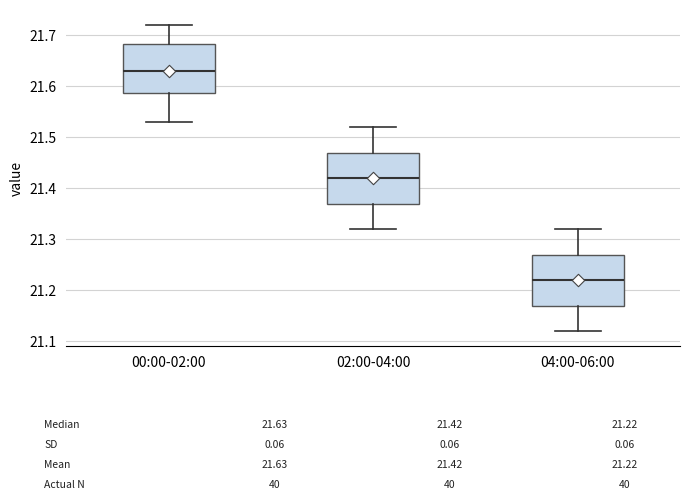

Which box has the highest median line?

00:00-02:00